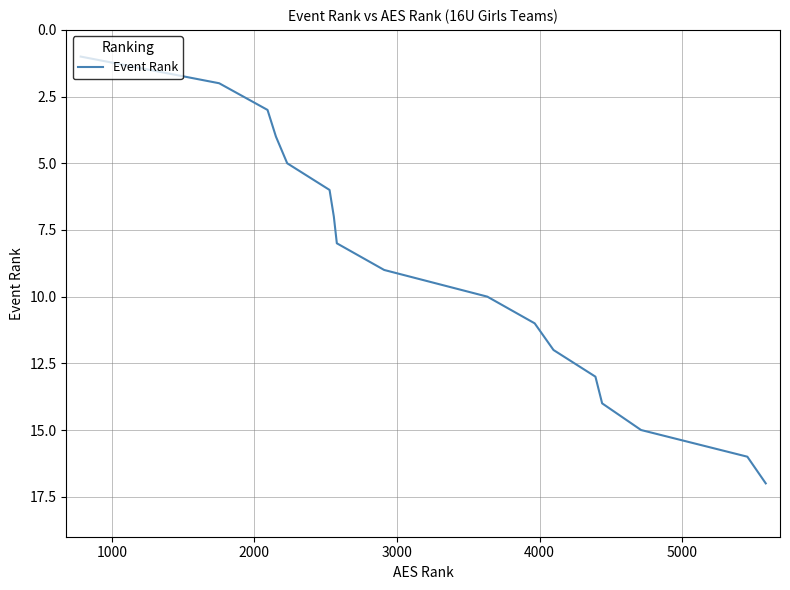

What is the maximum value shown in the chart?

17